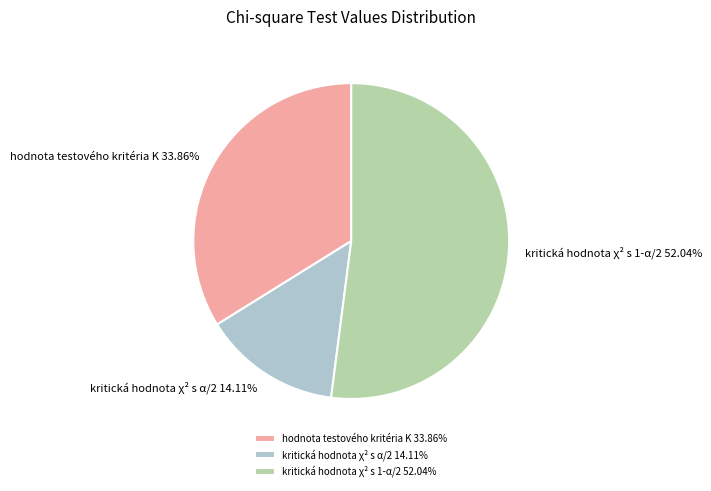

Which has a higher value, hodnota testového kritéria K or kritická hodnota χ² s α/2?

hodnota testového kritéria K